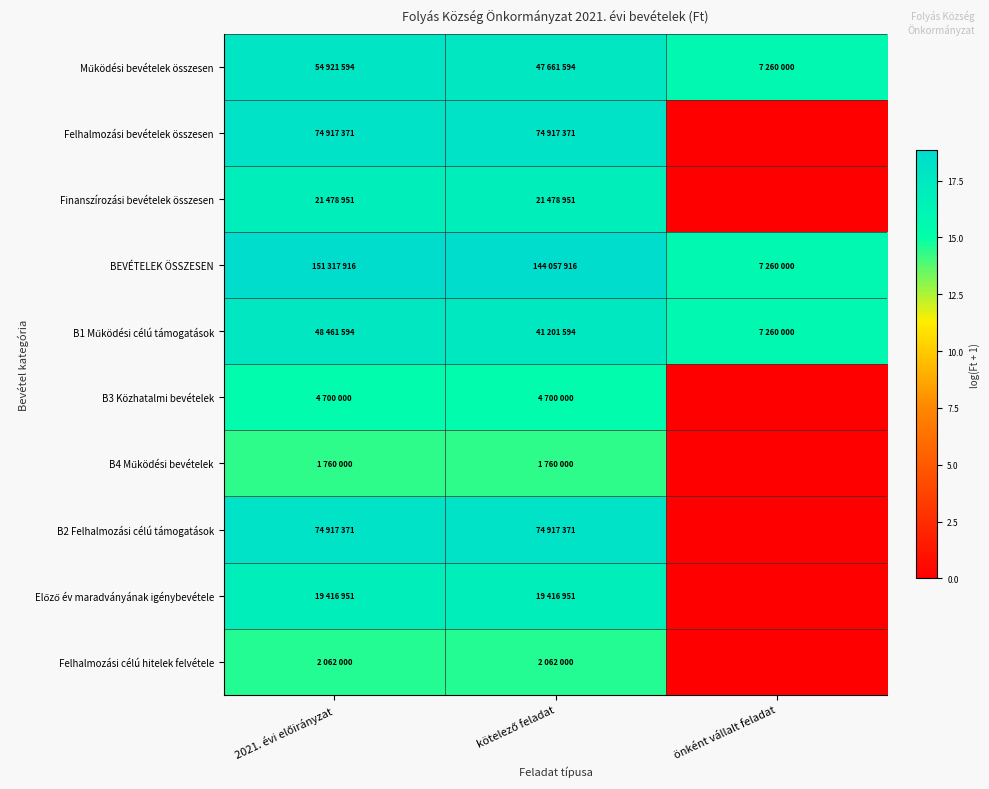

At which category is the sum across all series the highest?

2021. évi előirányzat